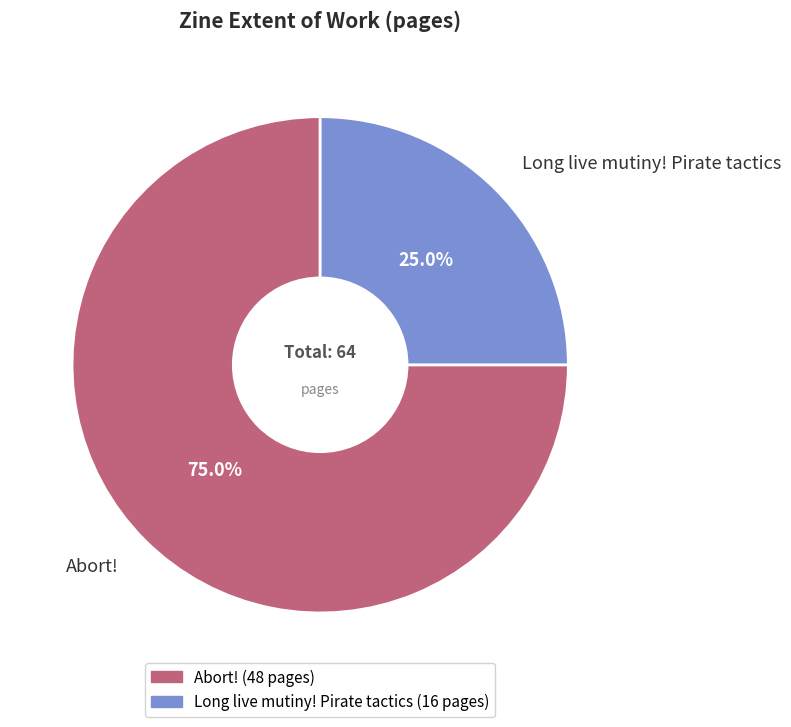

Is the sum of Long live mutiny! and Abort! greater than half?

Yes